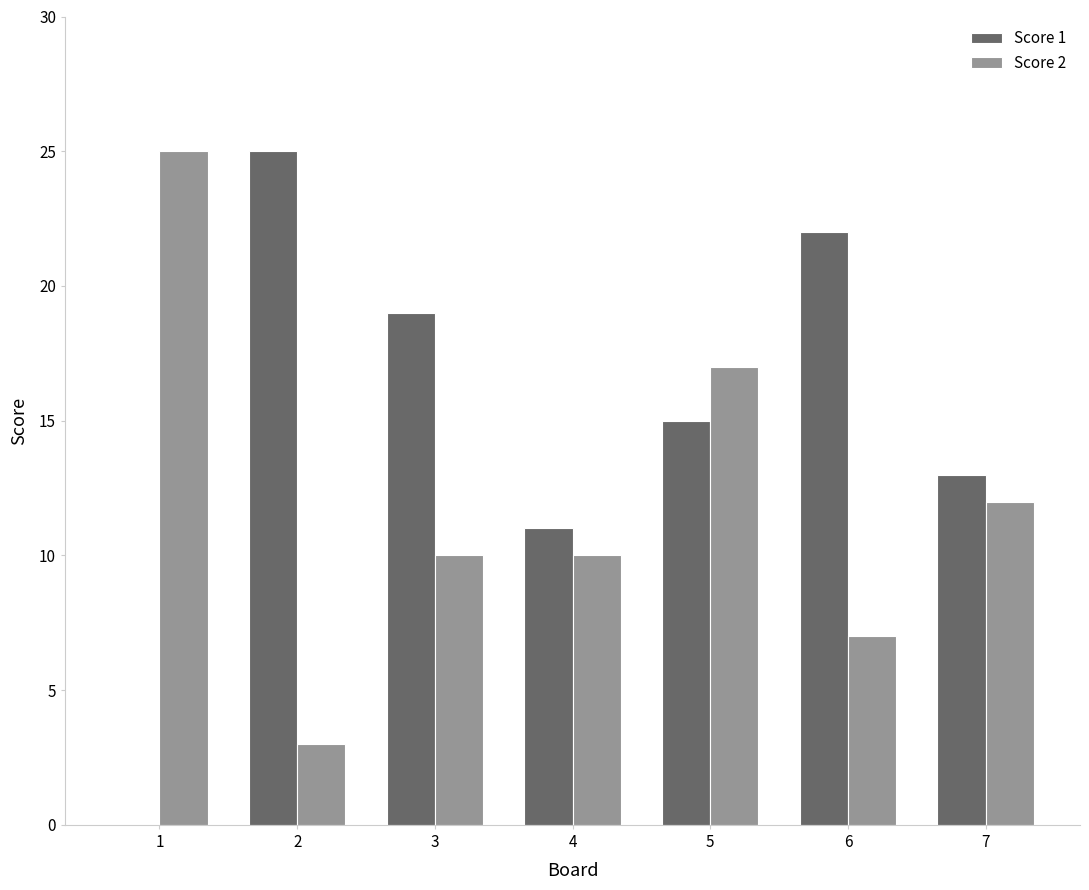

What is the sum of the Score 2 values at 5 and 1?

42